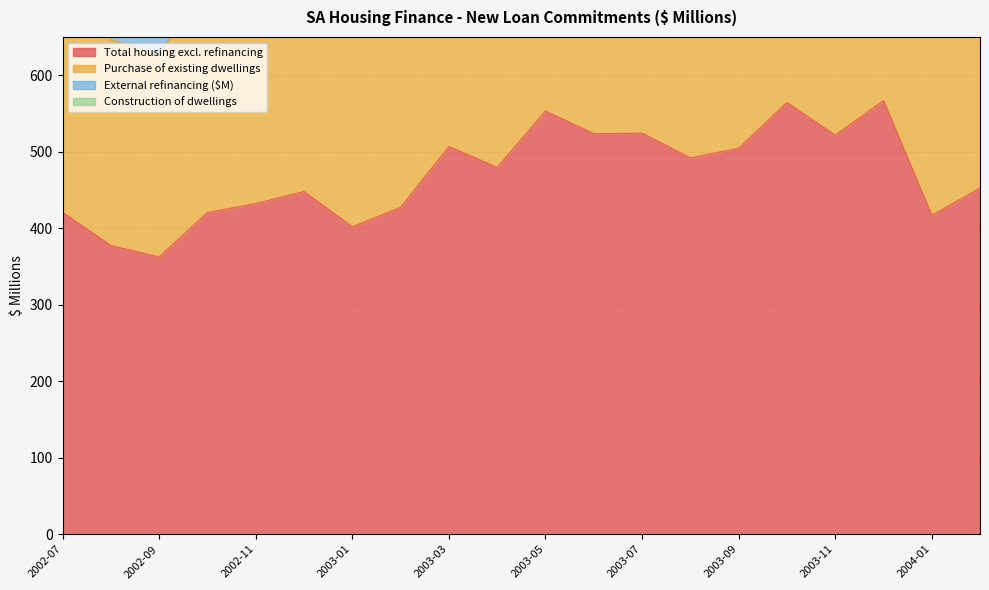

Which category has the lowest value in the Total housing excl. refinancing series?

2002-09